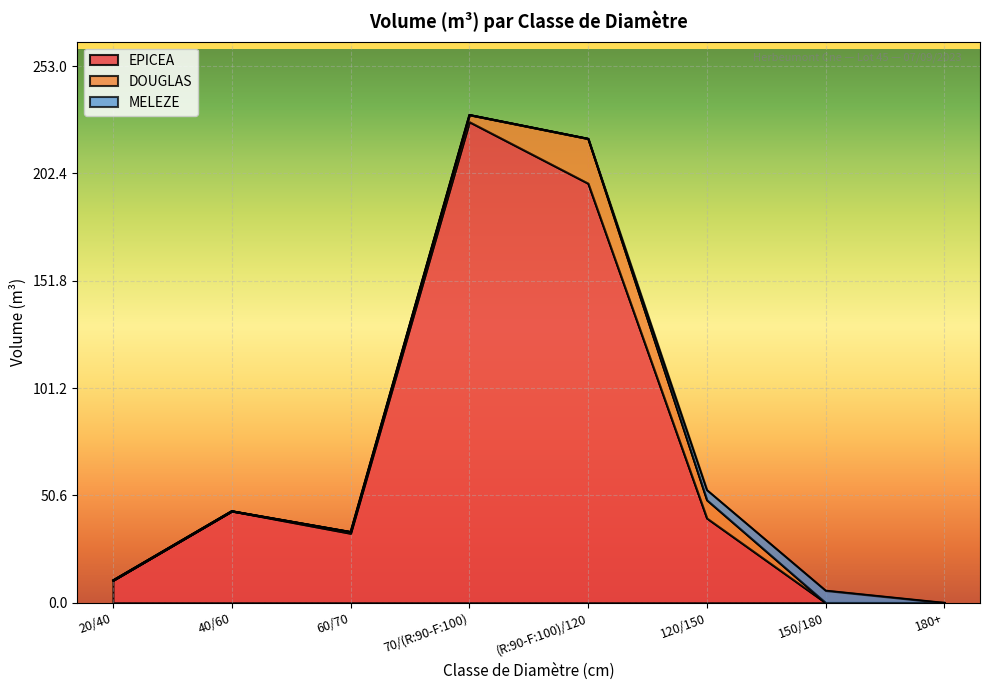

The MELEZE series shows -3.1 at 70/(R:90-F:100). True or false?

False